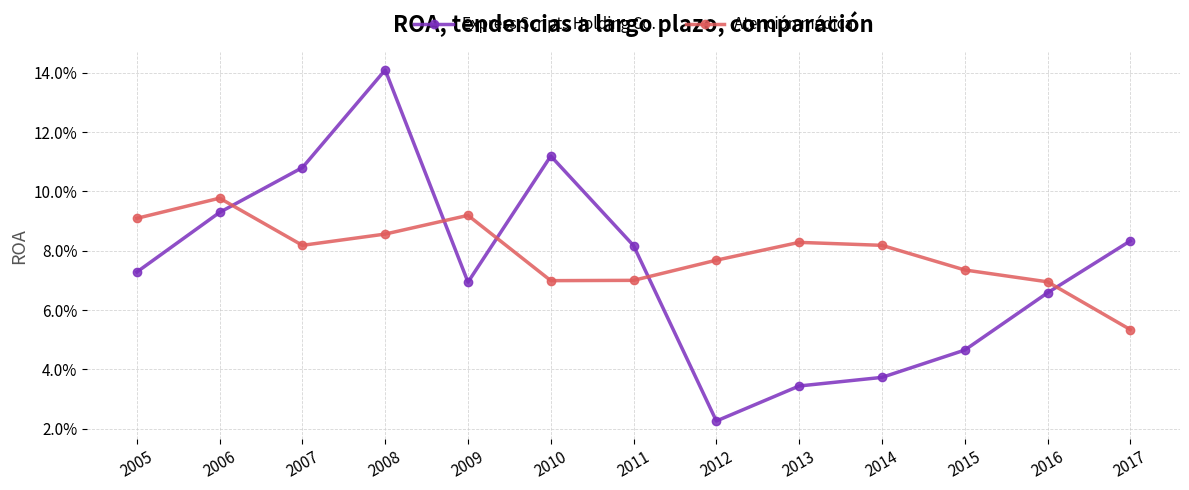

Reading right to left, what are all the values shown in this chart?

Express Scripts Holding Co.: 0.1	0.1	0.0	0.0	0.0	0.0	0.1	0.1	0.1	0.1	0.1	0.1	0.1
Atención médica: 0.1	0.1	0.1	0.1	0.1	0.1	0.1	0.1	0.1	0.1	0.1	0.1	0.1